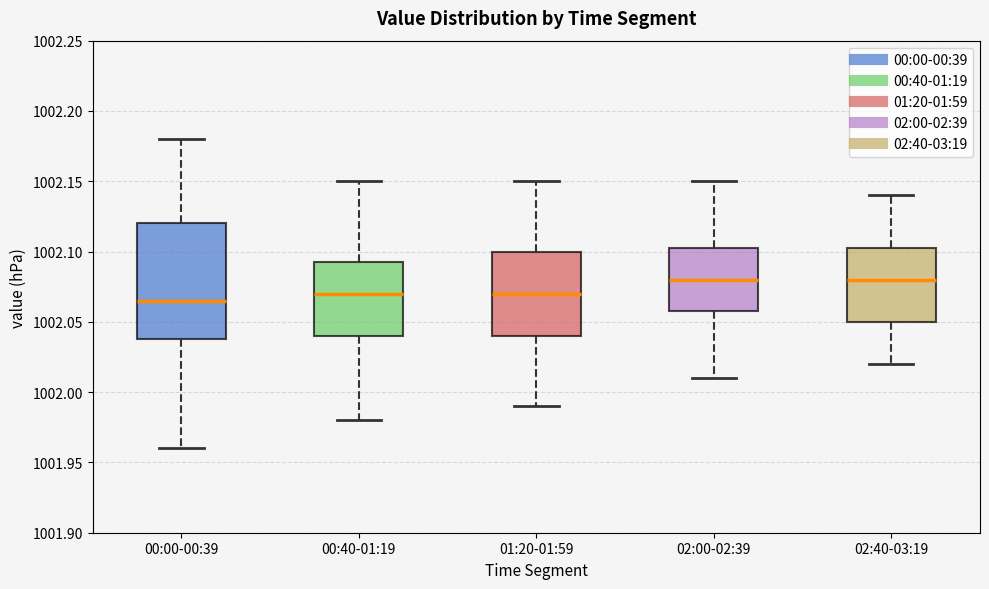

Which box is the tallest, from its lower edge to its upper edge?

00:00-00:39